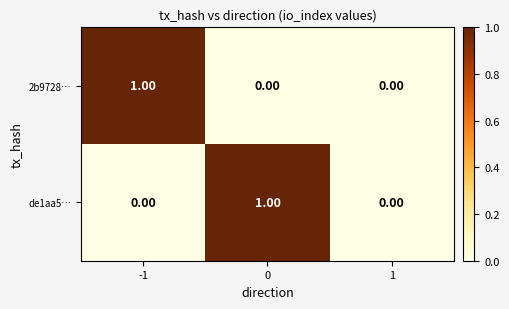

Is the value of 2b9728… at 0 greater than the value of de1aa5… at 0?

No